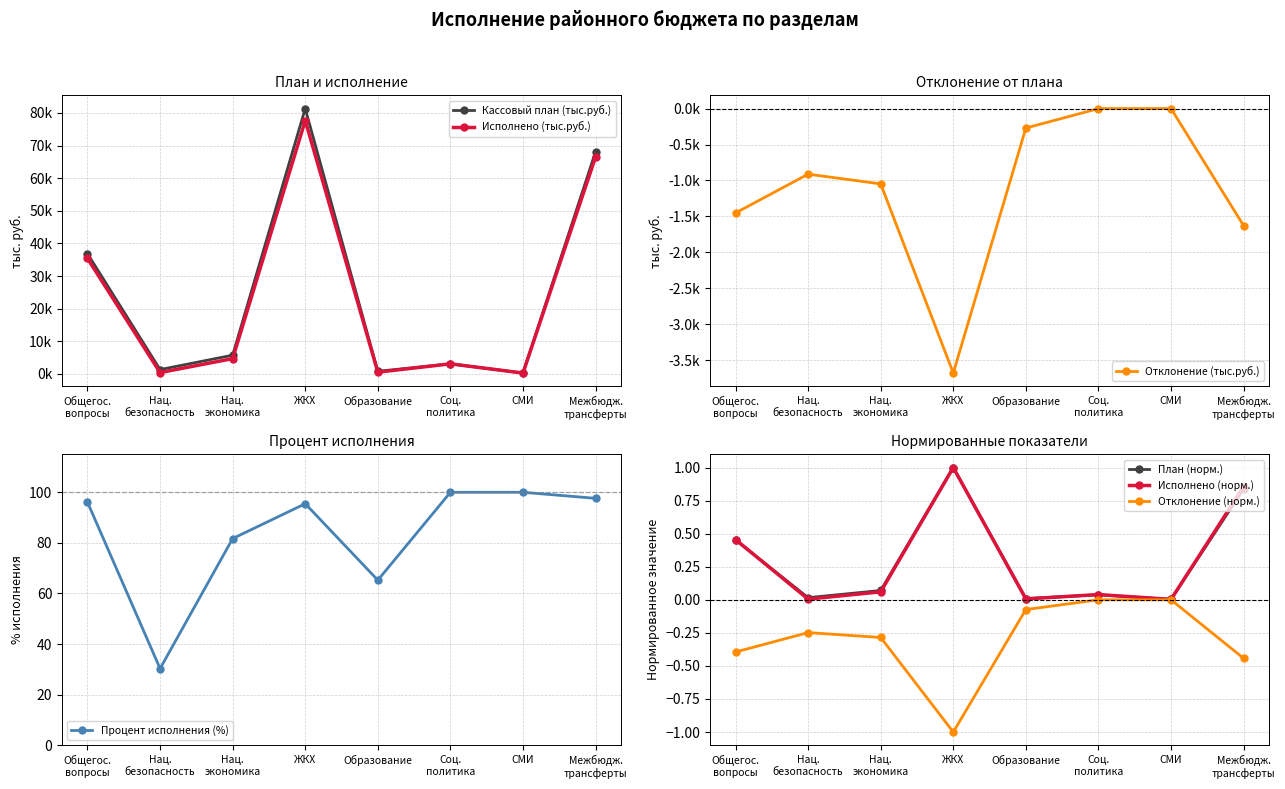

What is the maximum value for Процент исполнения (%)?

100.0